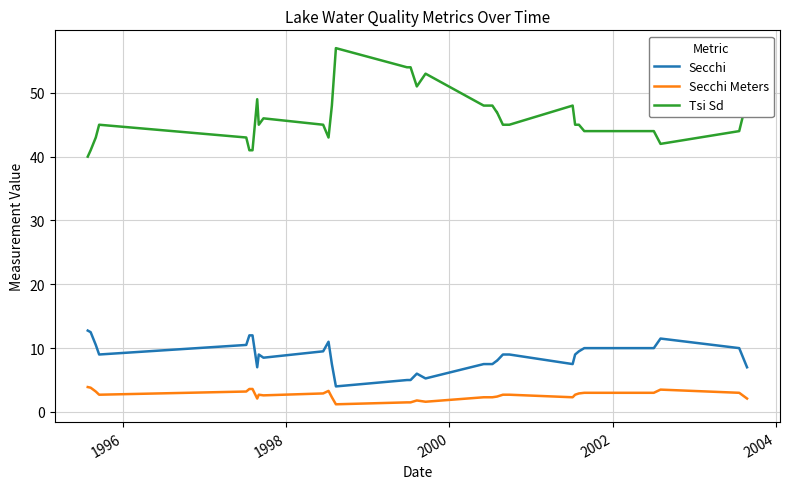

Which series has the largest total across all categories?

Tsi Sd